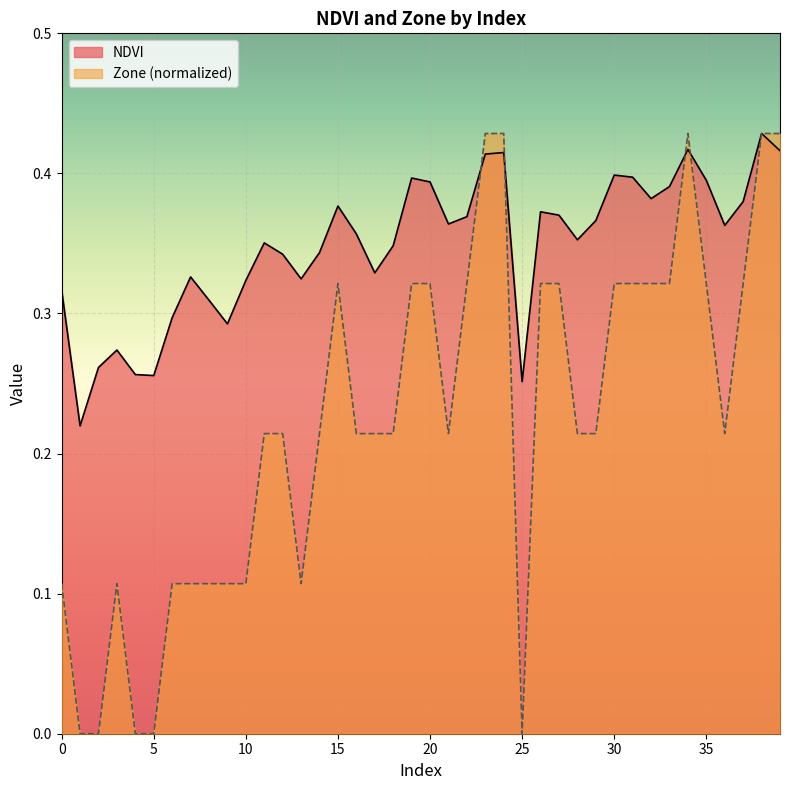

What is the sum of all Zone values?

9.0